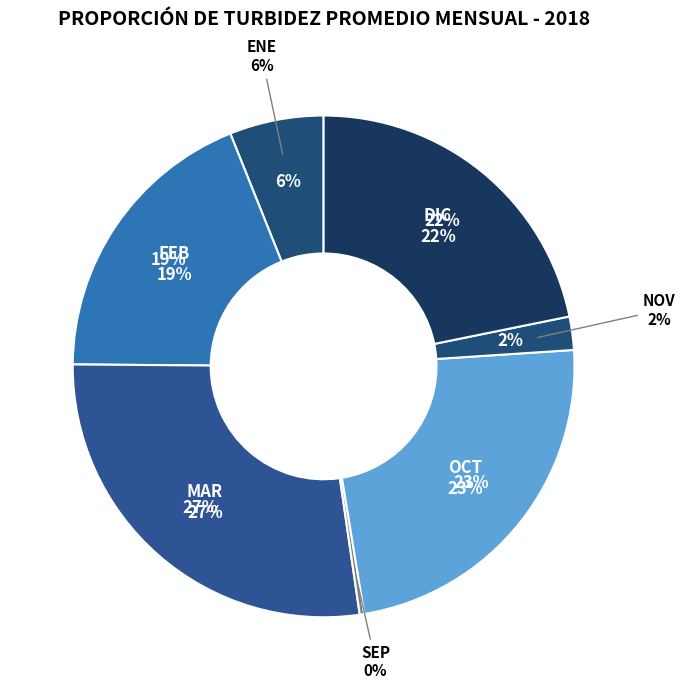

Do NOV and ENE together represent more than half of the pie?

No